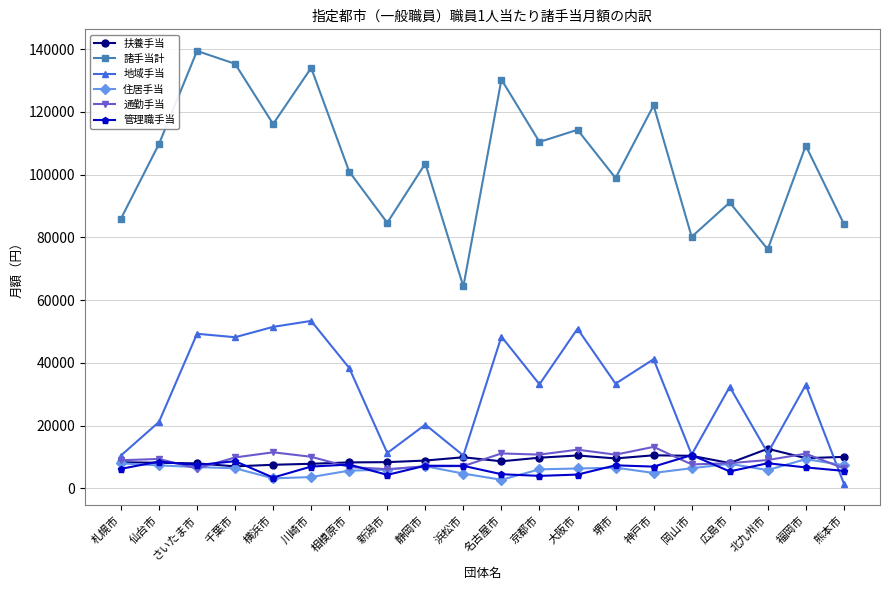

True or false: 地域手当 has a value of 33200 at 京都市.

True